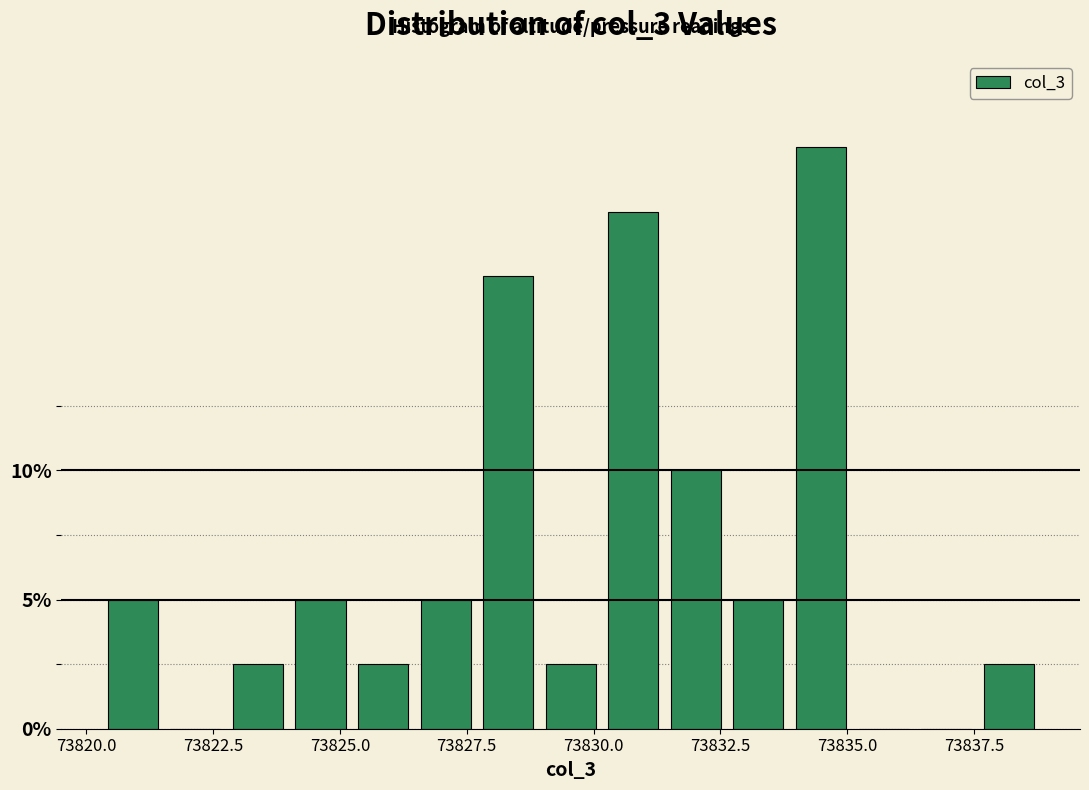

Read against the x-axis, roughly where is the centre of the tallest bar?

73834.5